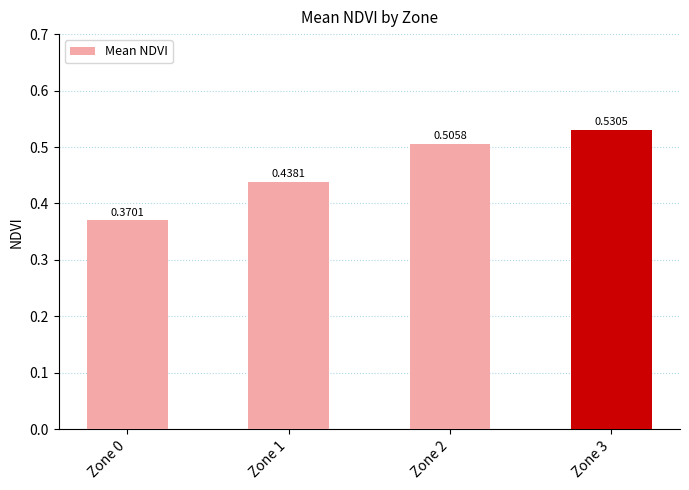

What is the difference between the maximum and minimum values?

0.2